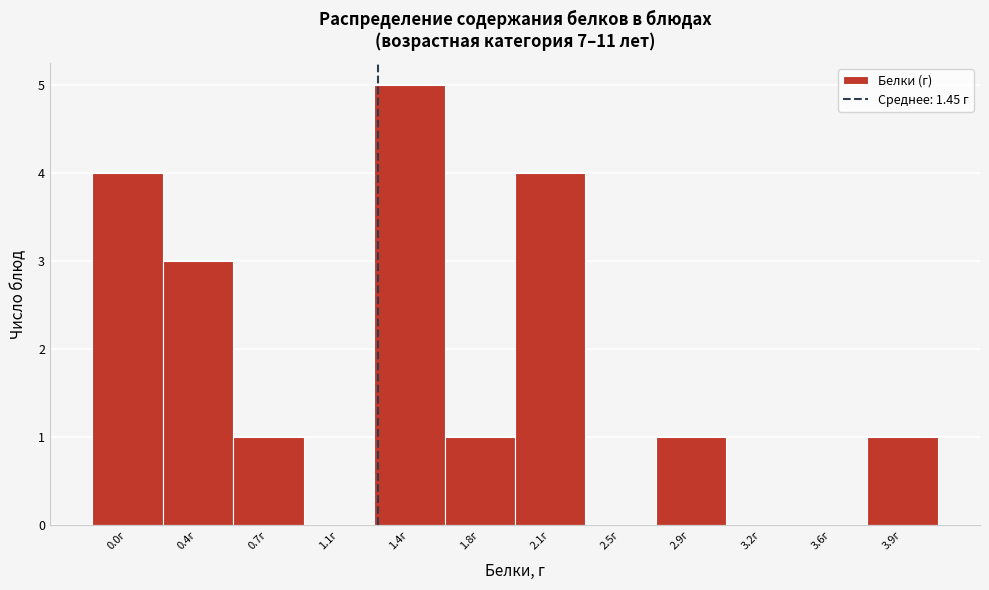

Reading right to left, what are all the values shown in this chart?

3.9г=1	3.6г=0	3.2г=0	2.9г=1	2.5г=0	2.1г=4	1.8г=1	1.4г=5	1.1г=0	0.7г=1	0.4г=3	0.0г=4